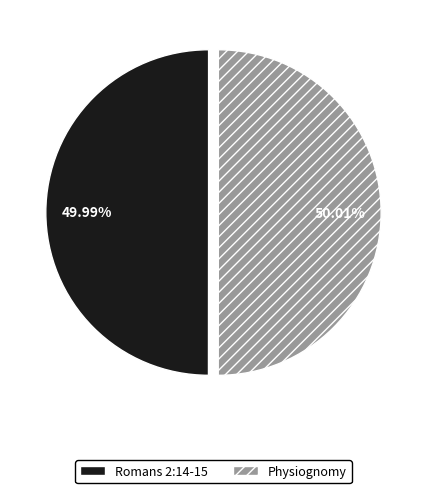

What portion of the pie excludes Romans 2:14-15?

50.0%